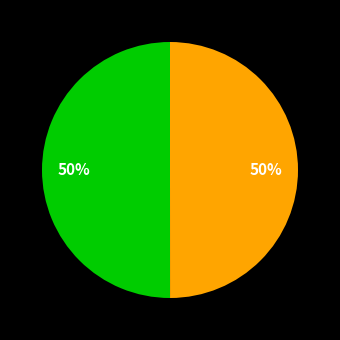

To the nearest percent, what is the average slice percentage?

50%